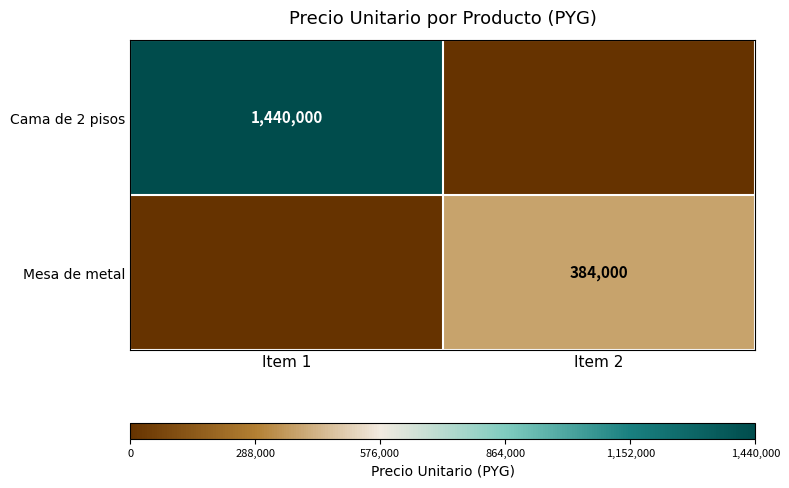

True or false: Mesa de metal has a value of 384000 at Item 2.

True